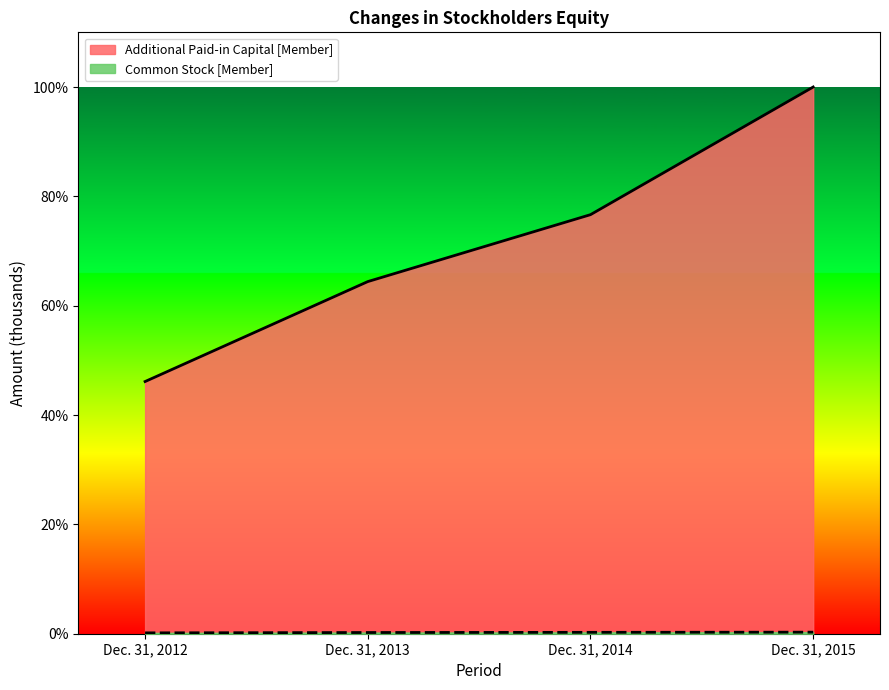

Which series has the widest spread of values?

Additional Paid-in Capital [Member]